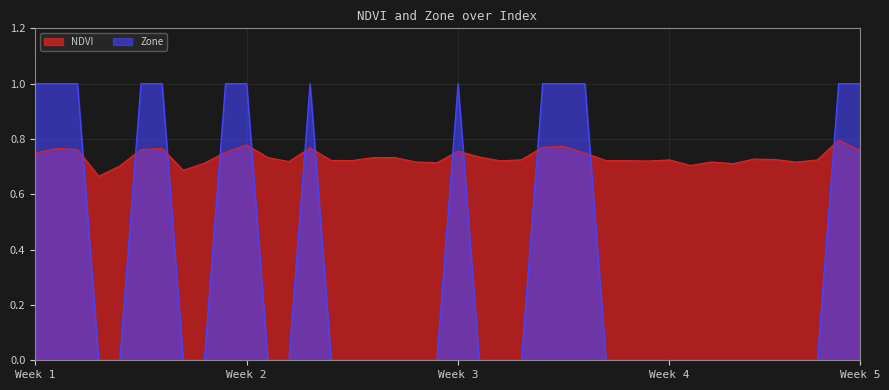

Where is NDVI nearest to the value 0?

3